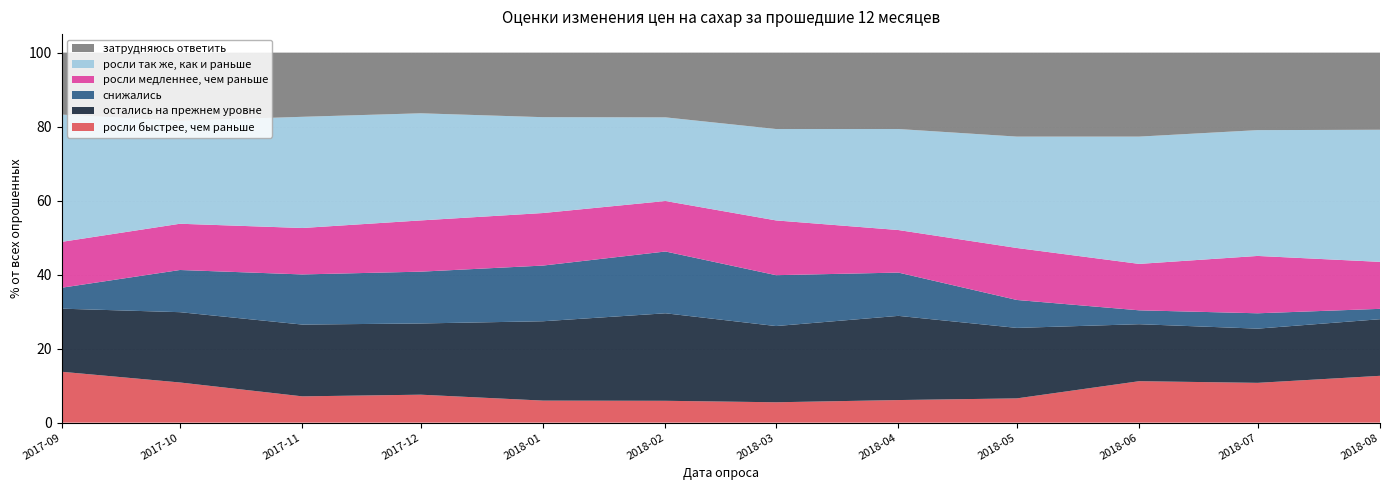

Reading left to right, transcribe all the data shown in this chart.

росли быстрее, чем раньше: 2017-09-01=13.8	2017-10-01=10.8	2017-11-01=7.1	2017-12-01=7.5	2018-01-01=6.0	2018-02-01=5.9	2018-03-01=5.5	2018-04-01=6.1	2018-05-01=6.5	2018-06-01=11.2	2018-07-01=10.8	2018-08-01=12.7
остались на прежнем уровне: 2017-09-01=17.1	2017-10-01=19.0	2017-11-01=19.4	2017-12-01=19.2	2018-01-01=21.4	2018-02-01=23.6	2018-03-01=20.6	2018-04-01=22.8	2018-05-01=19.1	2018-06-01=15.4	2018-07-01=14.7	2018-08-01=15.3
снижались: 2017-09-01=5.7	2017-10-01=11.4	2017-11-01=13.6	2017-12-01=14.0	2018-01-01=15.1	2018-02-01=16.7	2018-03-01=13.8	2018-04-01=11.7	2018-05-01=7.5	2018-06-01=3.8	2018-07-01=4.2	2018-08-01=2.8
росли медленнее, чем раньше: 2017-09-01=12.4	2017-10-01=12.5	2017-11-01=12.6	2017-12-01=13.8	2018-01-01=14.2	2018-02-01=13.7	2018-03-01=14.8	2018-04-01=11.5	2018-05-01=14.1	2018-06-01=12.6	2018-07-01=15.5	2018-08-01=12.7
росли так же, как и раньше: 2017-09-01=34.4	2017-10-01=27.9	2017-11-01=30.1	2017-12-01=28.9	2018-01-01=25.9	2018-02-01=22.6	2018-03-01=24.7	2018-04-01=27.3	2018-05-01=30.1	2018-06-01=34.4	2018-07-01=34.0	2018-08-01=35.7
затрудняюсь ответить: 2017-09-01=16.8	2017-10-01=18.4	2017-11-01=17.4	2017-12-01=16.4	2018-01-01=17.4	2018-02-01=17.5	2018-03-01=20.6	2018-04-01=20.6	2018-05-01=22.7	2018-06-01=22.7	2018-07-01=20.9	2018-08-01=20.9